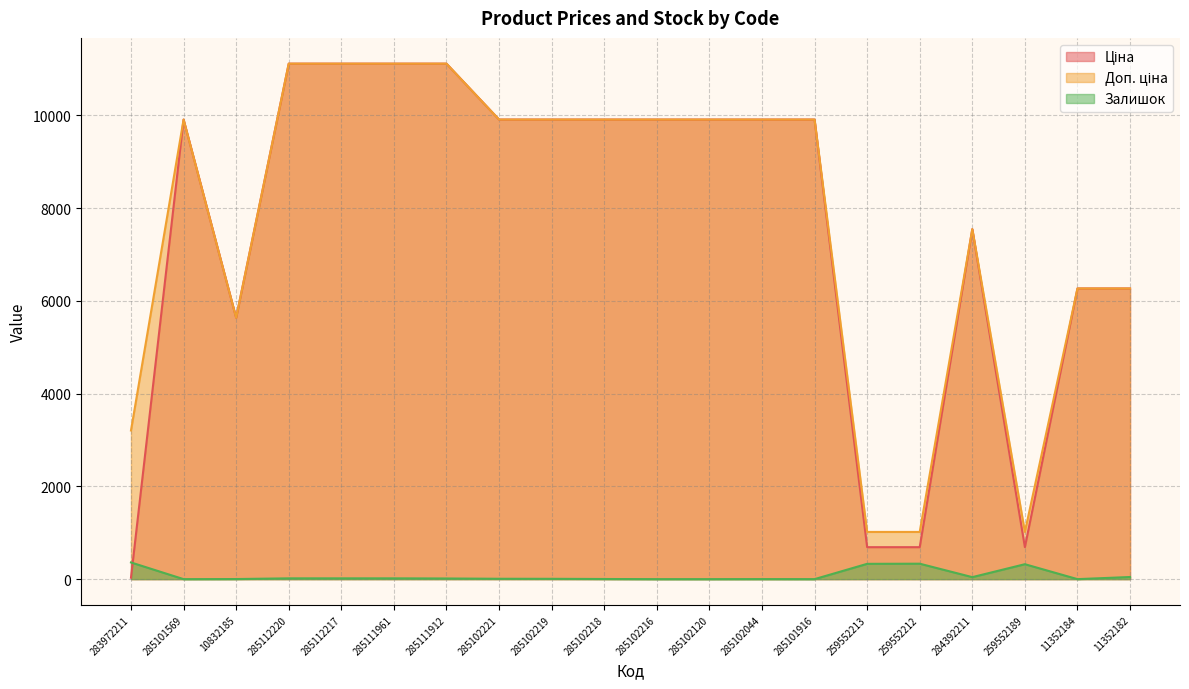

What value does the Ціна series have at 285102044?

9908.5